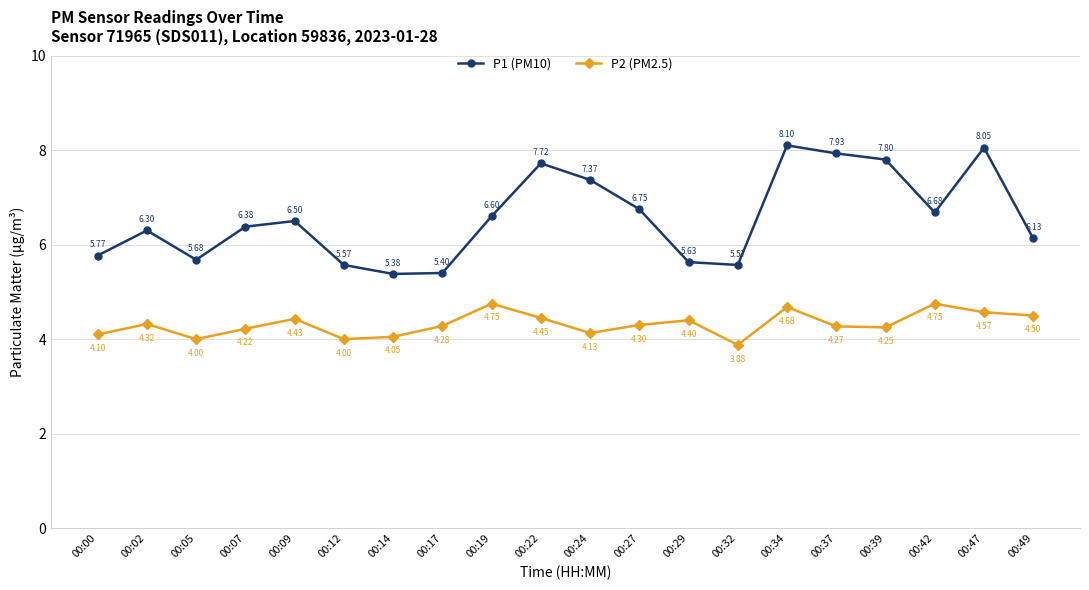

How many interior local valleys does the P1 (PM10) series have?

4